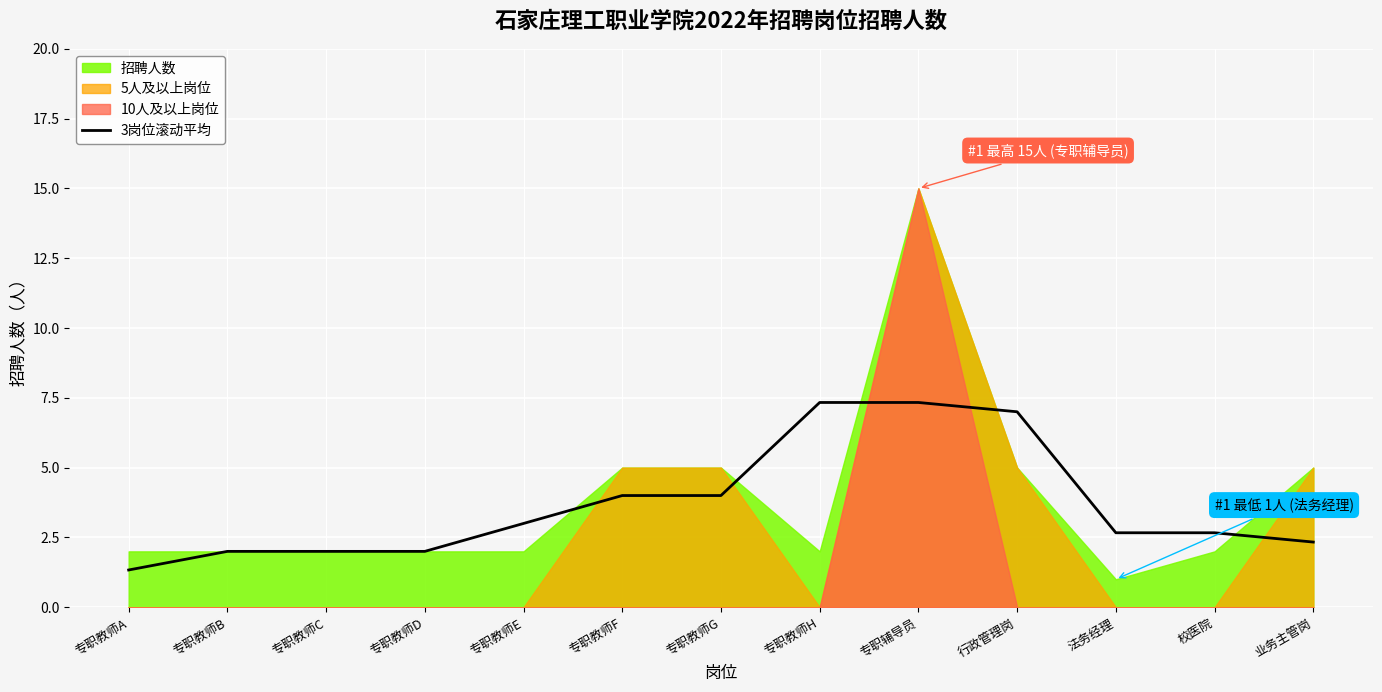

The chart shows a value of 0.7 at 专职教师D. True or false?

False